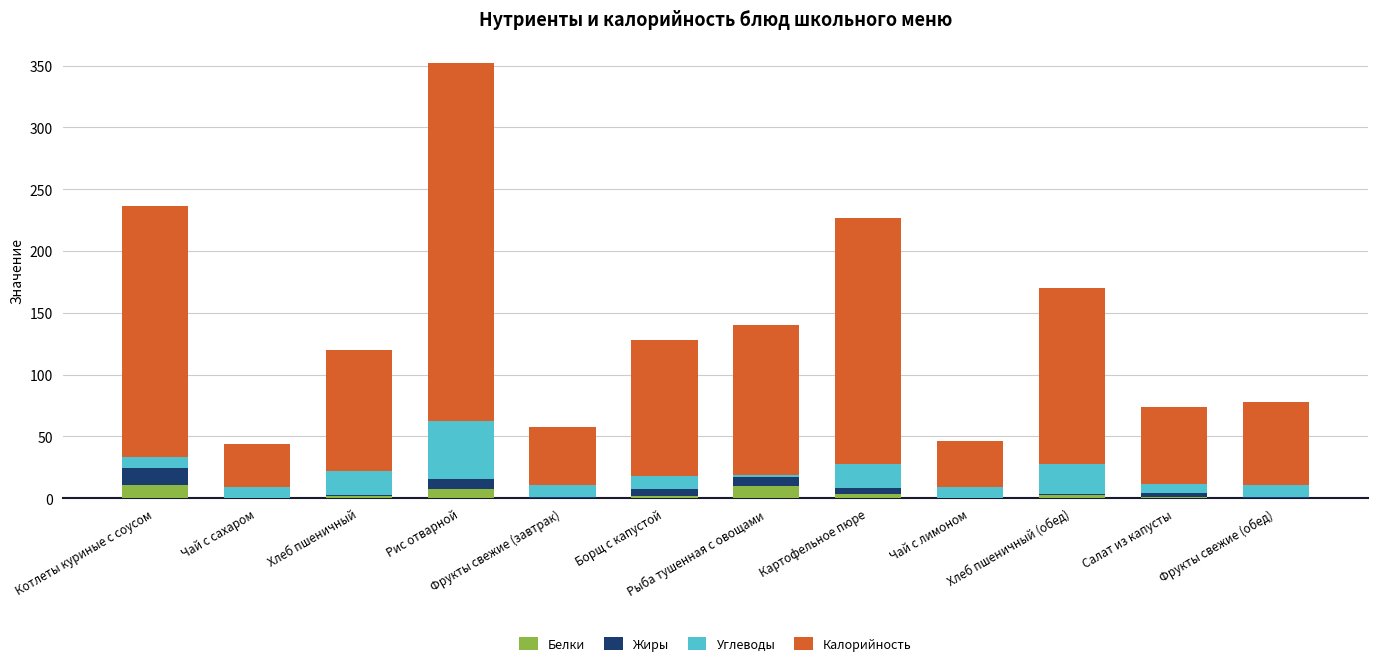

What is the maximum value for Белки?

11.1